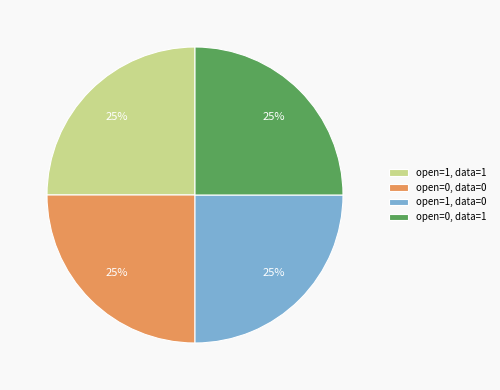

Is open=1, data=0 the majority of the pie?

No